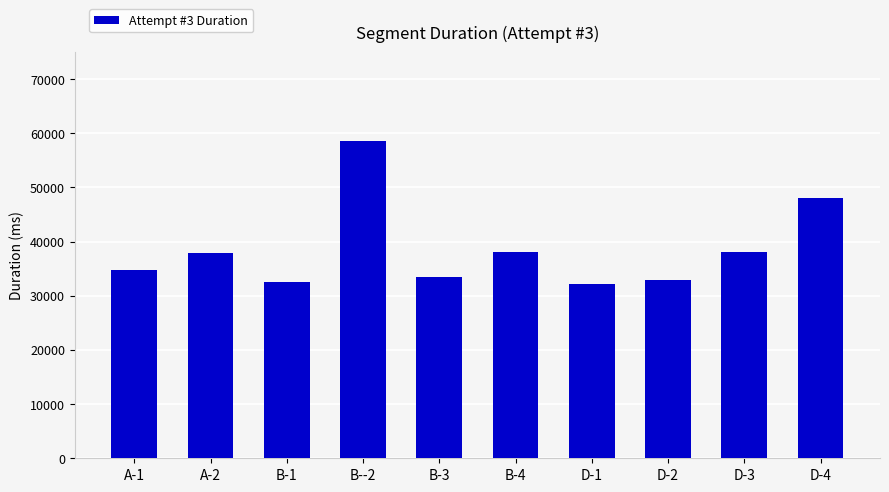

The chart shows a value of 21613 at A-2. True or false?

False